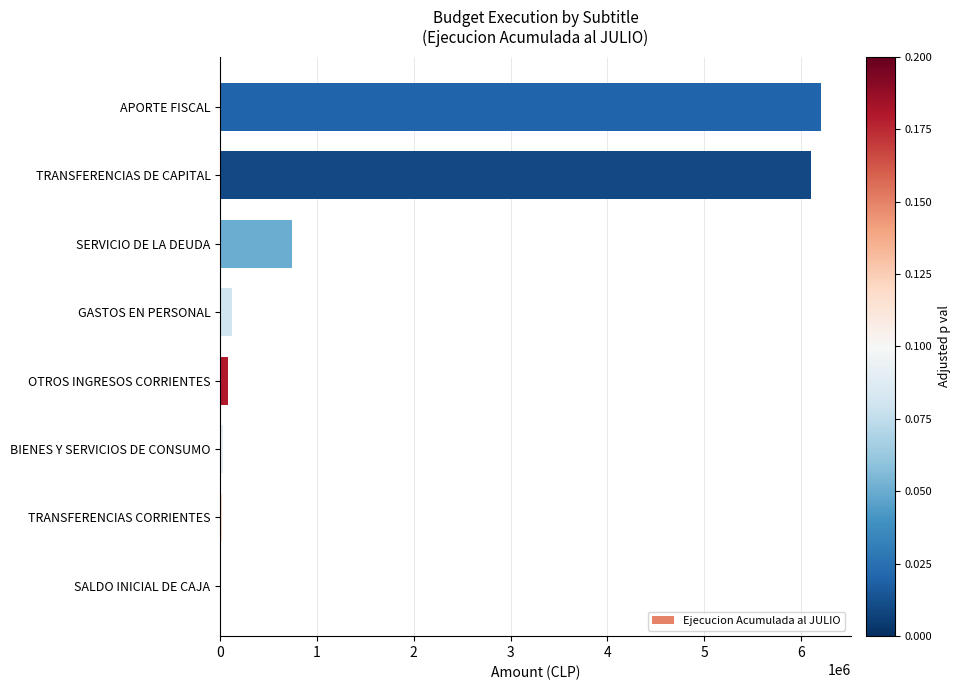

Count the number of data series in this chart.

1